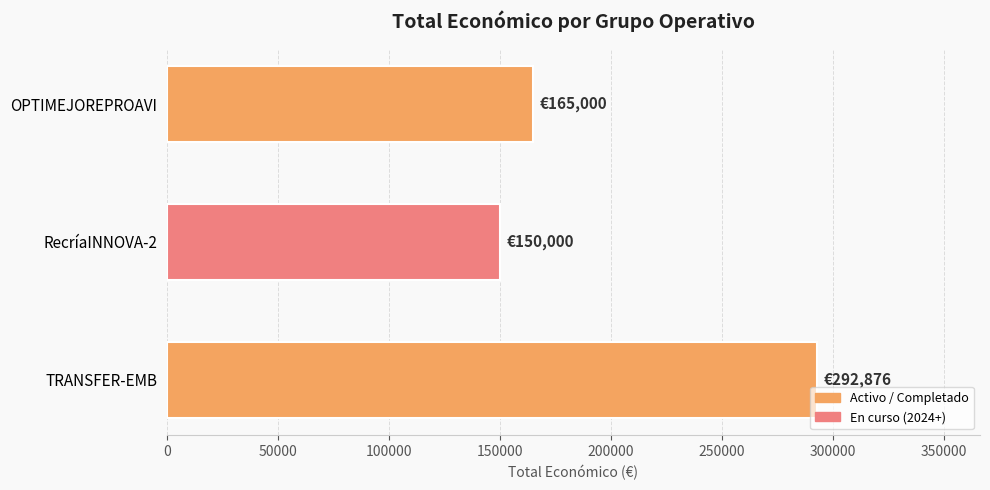

How many data points does each series have?

3